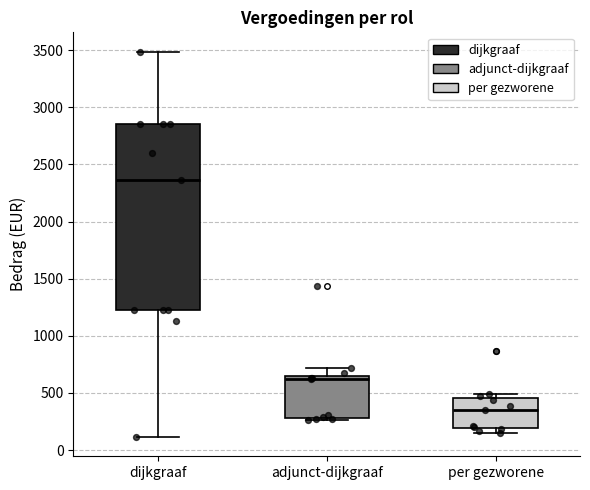

Reading left to right, read every box against the y-axis: the position of its median line, the range the box covers, and the ends of its whiskers. The values are not printed on the chart, so give them approximately, as read against the axis.

dijkgraaf: median 2350, box 1200 to 2850, whiskers 100 to 3500
adjunct-dijkgraaf: median 600, box 300 to 650, whiskers 250 to 700
per gezworene: median 350, box 200 to 450, whiskers 150 to 500